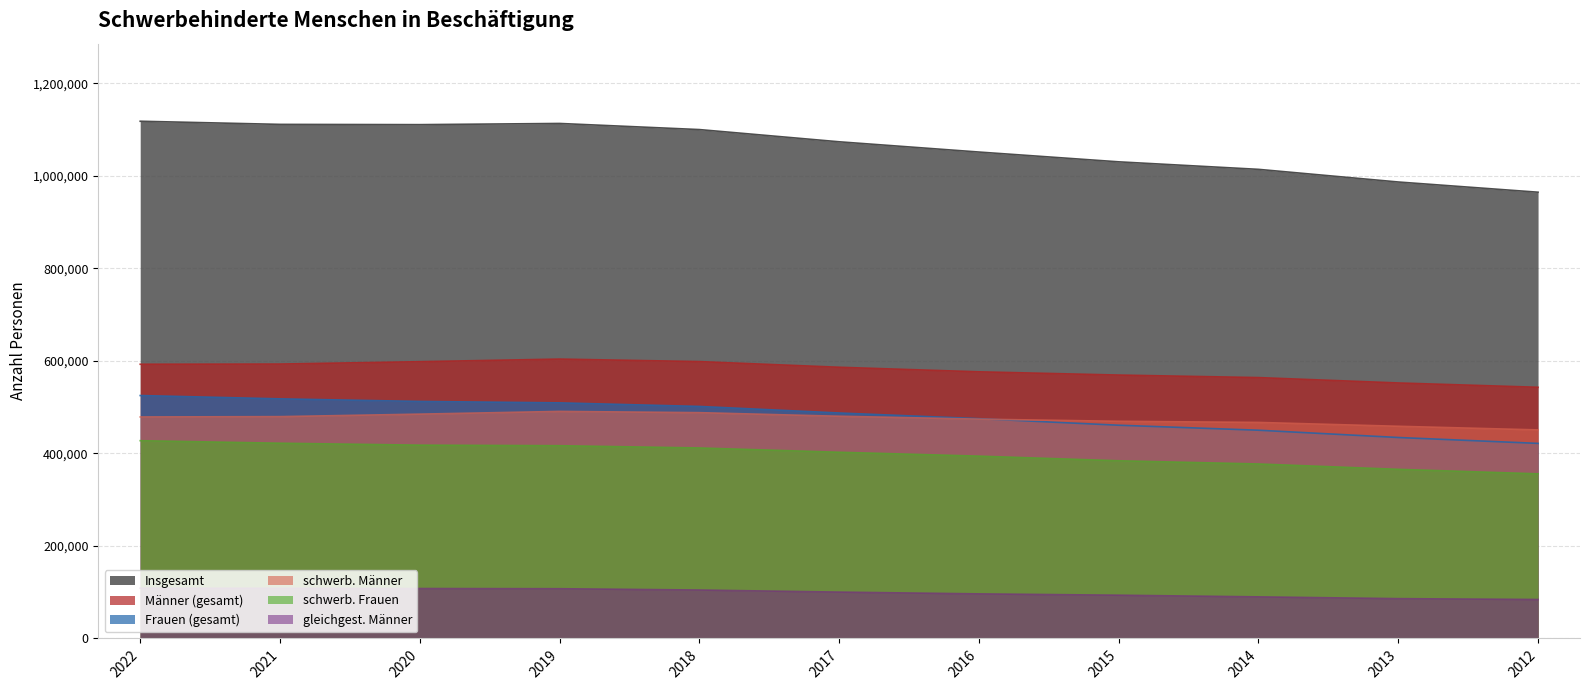

Reading right to left, what are all the values shown in this chart?

Insgesamt: 964649.9	986724.0	1014071.2	1030321.8	1051491.6	1073640.7	1100052.2	1113280.6	1110716.8	1111271.5	1118069.9
Männer (gesamt): 542964.4	552316.1	563918.8	569381.7	576407.5	586263.3	598514.3	603940.2	598280.8	593197.3	592779.1
Frauen (gesamt): 421685.5	434407.9	450152.5	460940.1	475084.1	487377.4	501537.8	509274.1	512365.2	517950.0	525134.4
schwerb. Männer: 450830.0	458660.6	466988.2	469460.2	474116.8	480334.6	488104.1	490797.8	484907.5	479503.2	478816.9
schwerb. Frauen: 355851.9	365584.9	377135.3	384092.4	394112.0	402502.8	411781.8	416664.5	417837.2	422021.2	427525.3
gleichgest. Männer: 84204.5	86049.6	89876.5	93479.4	96348.5	100188.5	104684.7	107502.5	107912.6	108356.2	108675.7